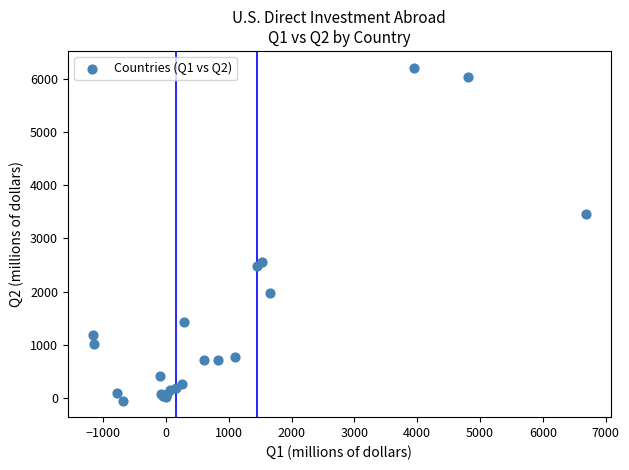

What Y value in the scatter plot is closest to 3083?

3463